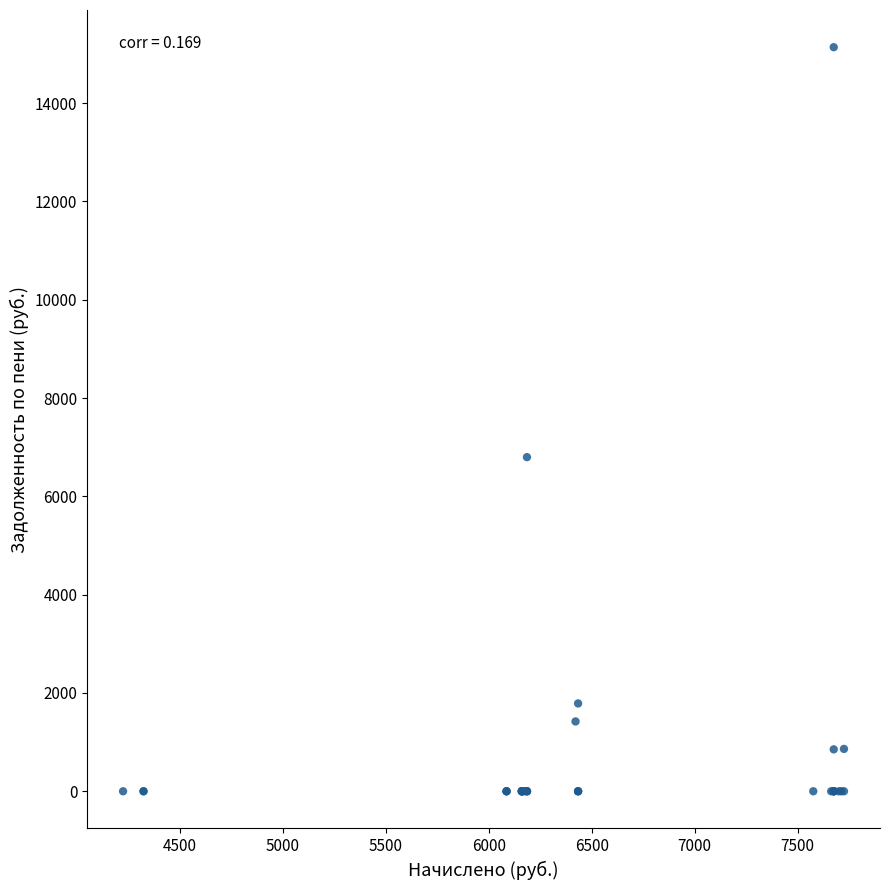

What Y value in the scatter plot is closest to 7569?

6798.4